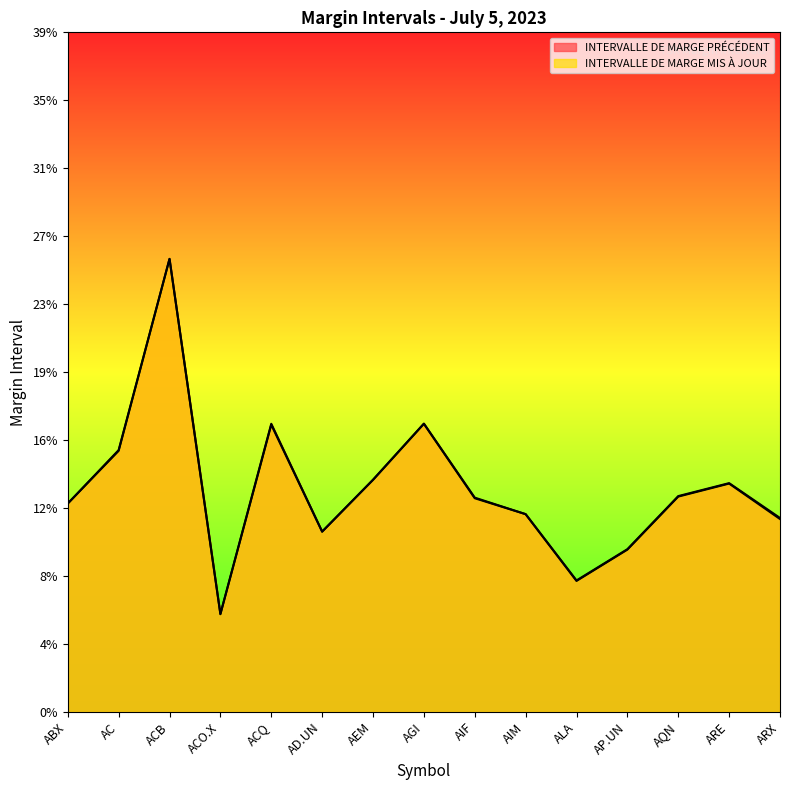

Between which two adjacent categories do INTERVALLE DE MARGE PRÉCÉDENT and INTERVALLE DE MARGE MIS À JOUR first intersect?

ACQ and AD.UN